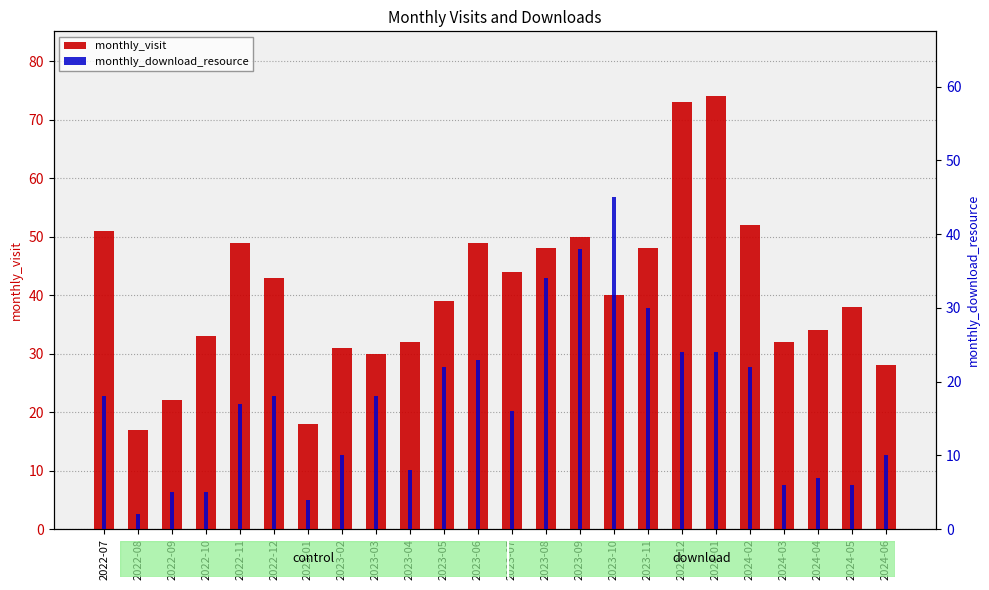

What is the difference between the maximum and minimum values in the monthly_visit series?

57